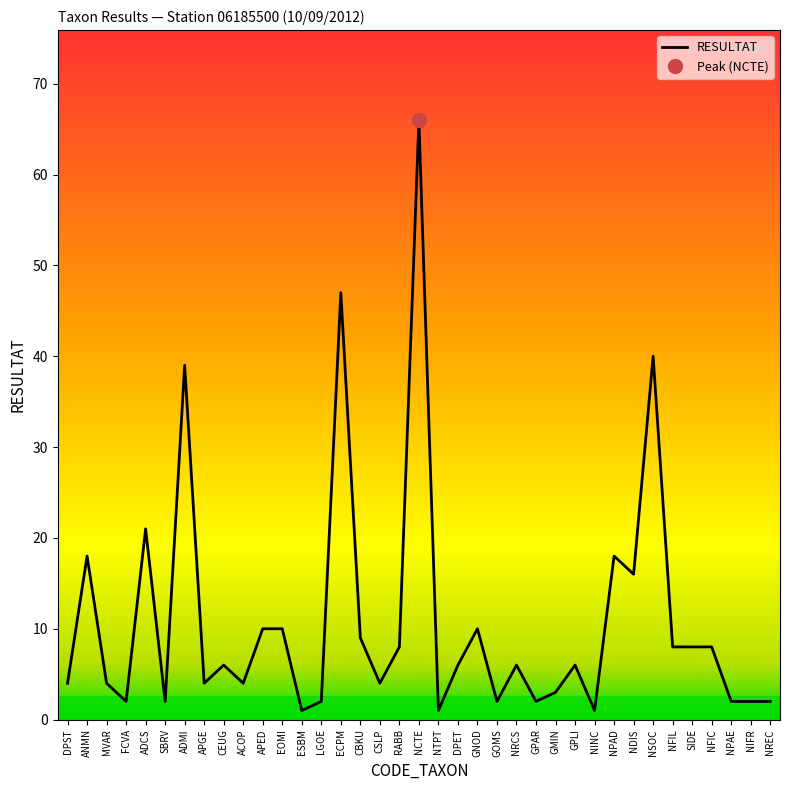

Does the chart have visible grid lines?

No